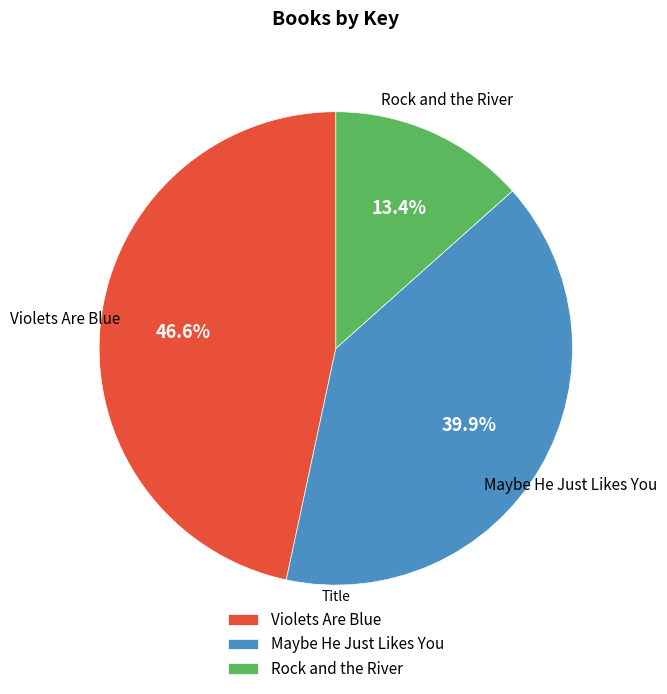

Combined, do Maybe He Just Likes You and Violets Are Blue account for over 50%?

Yes